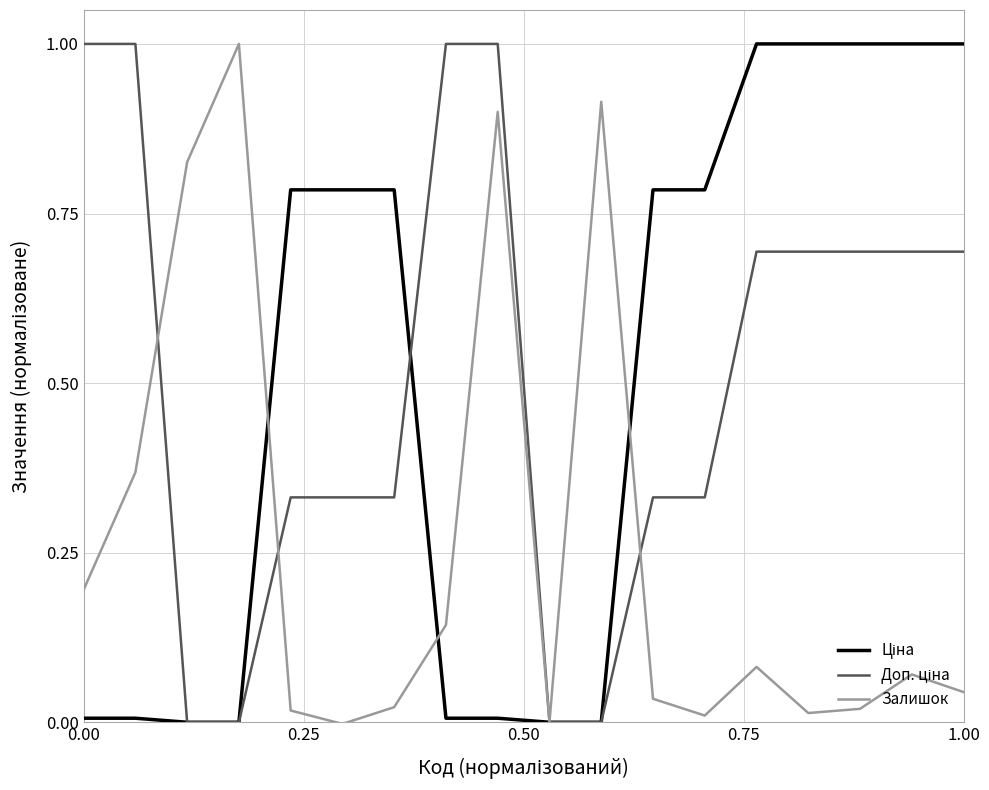

What is the greatest value displayed?

1.0